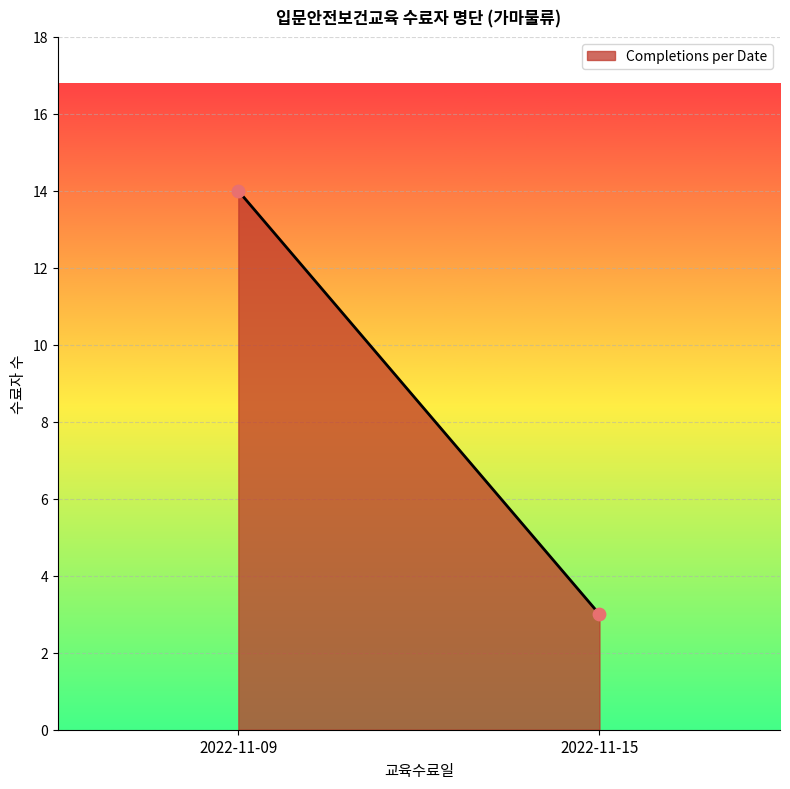

What is the range of Y values (max minus min)?

11